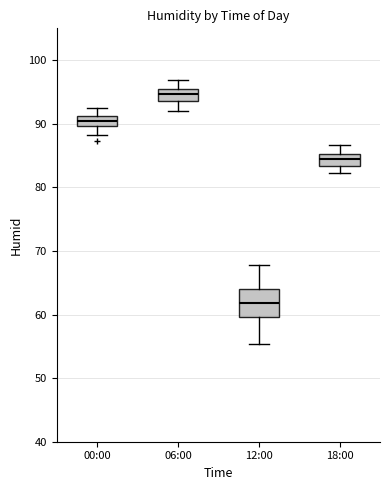

Comparing the boxes themselves (not the whiskers), which one is the tallest?

12:00